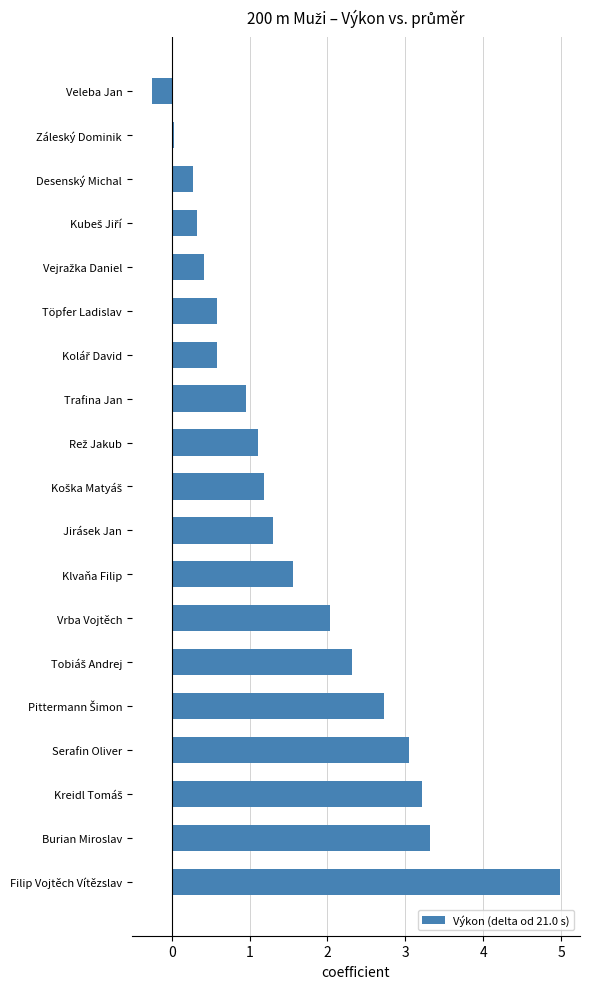

How many bars are there in total?

19